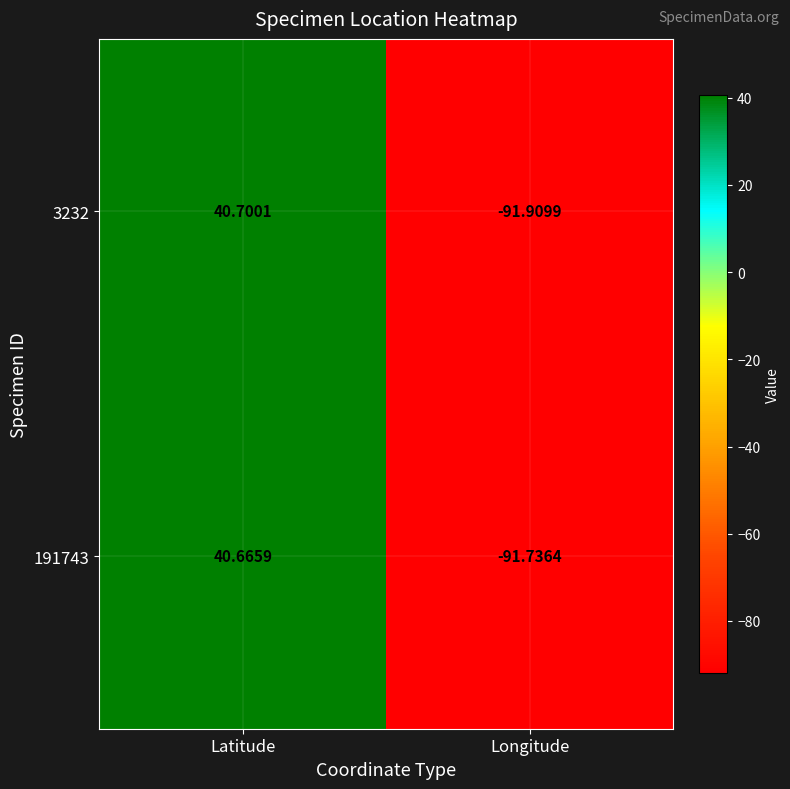

Rank the categories by 3232 value from lowest to highest.

Longitude, Latitude